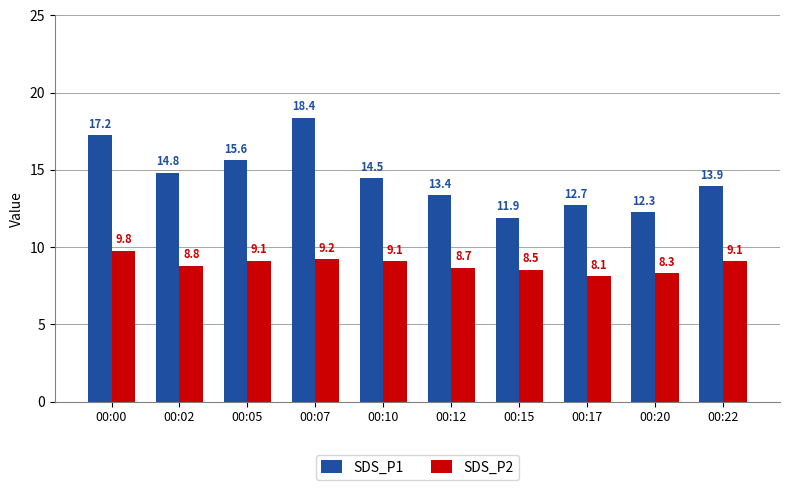

The value of SDS_P2 at 00:12 is 8.7. True or false?

True